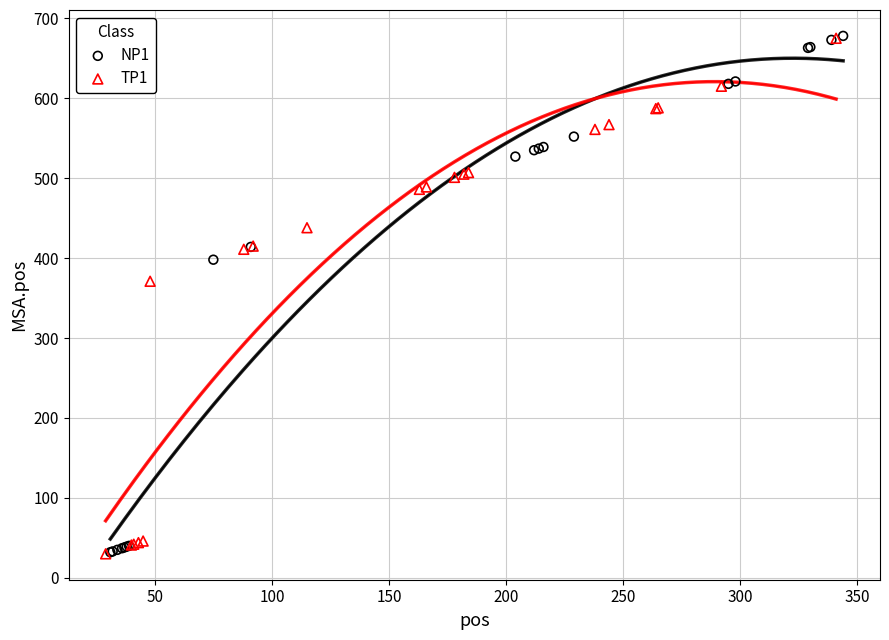

Which series has the widest spread of Y values?

NP1